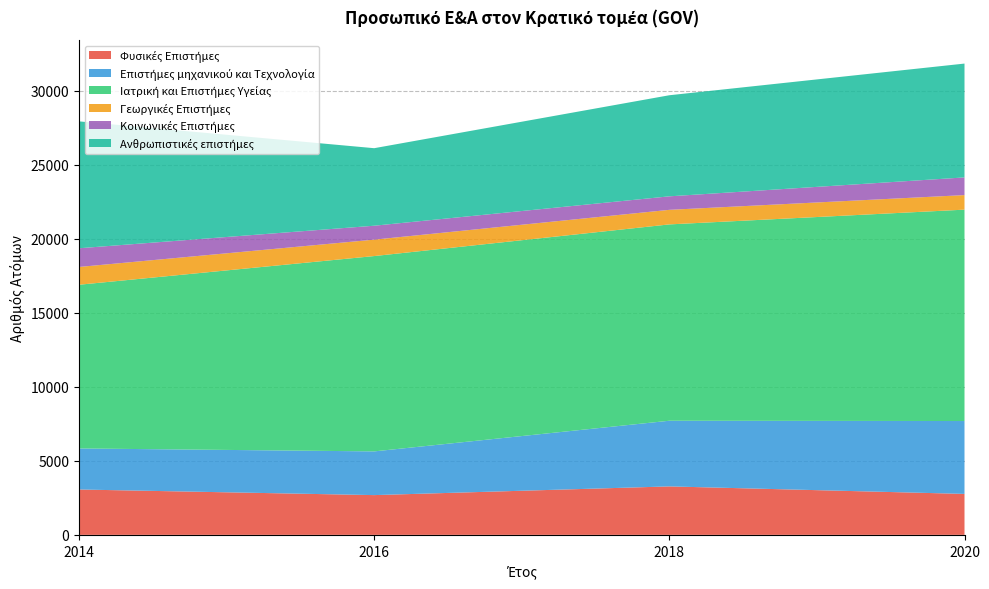

Reading left to right, extract all data points from this chart.

Φυσικές Επιστήμες: 3064	2685	3273	2766
Επιστήμες μηχανικού και Τεχνολογία: 2773	2954	4437	4924
Ιατρική και Επιστήμες Υγείας: 11061	13197	13265	14282
Γεωργικές Επιστήμες: 1202	1109	984	983
Κοινωνικές Επιστήμες: 1263	941	913	1195
Ανθρωπιστικές επιστήμες: 8573	5238	6829	7691